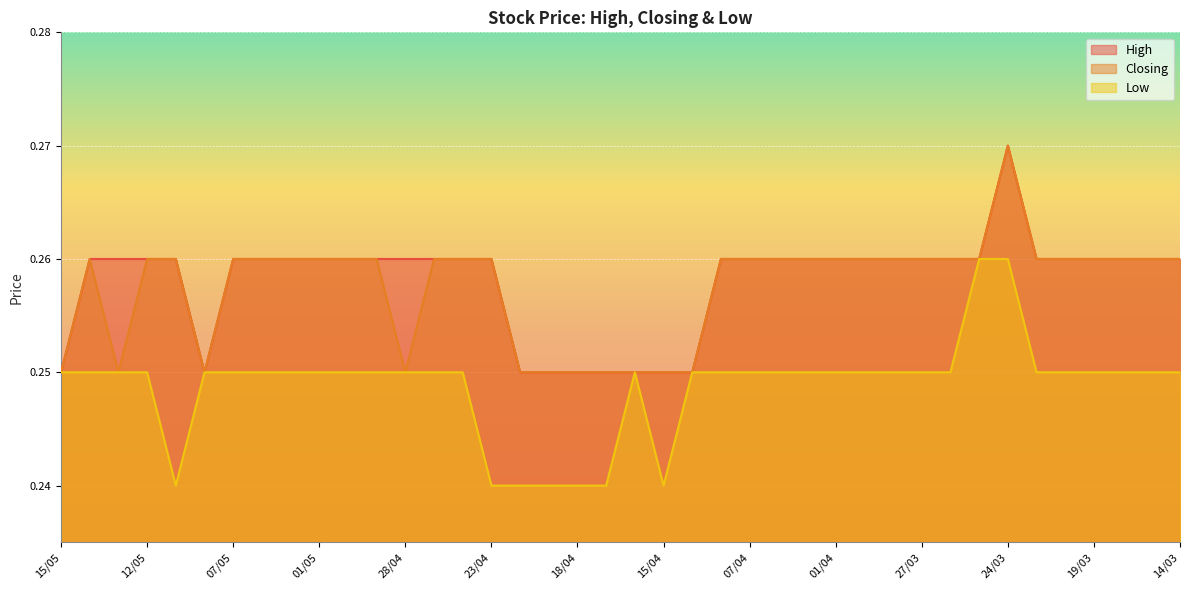

True or false: Low and Closing intersect in this chart.

False